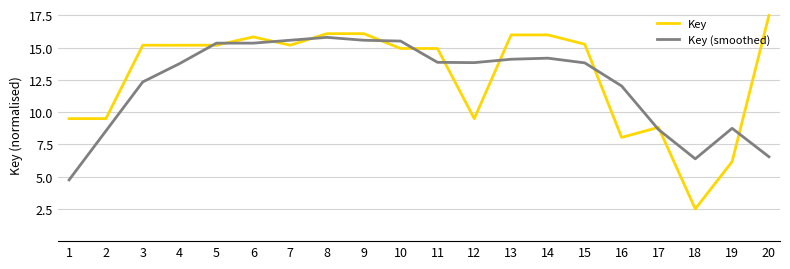

Where does the Key series first go above 15?

3